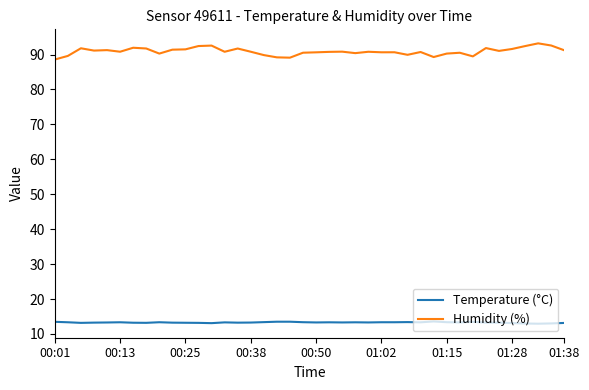

What is the sum of all Temperature (°C) values?

531.1